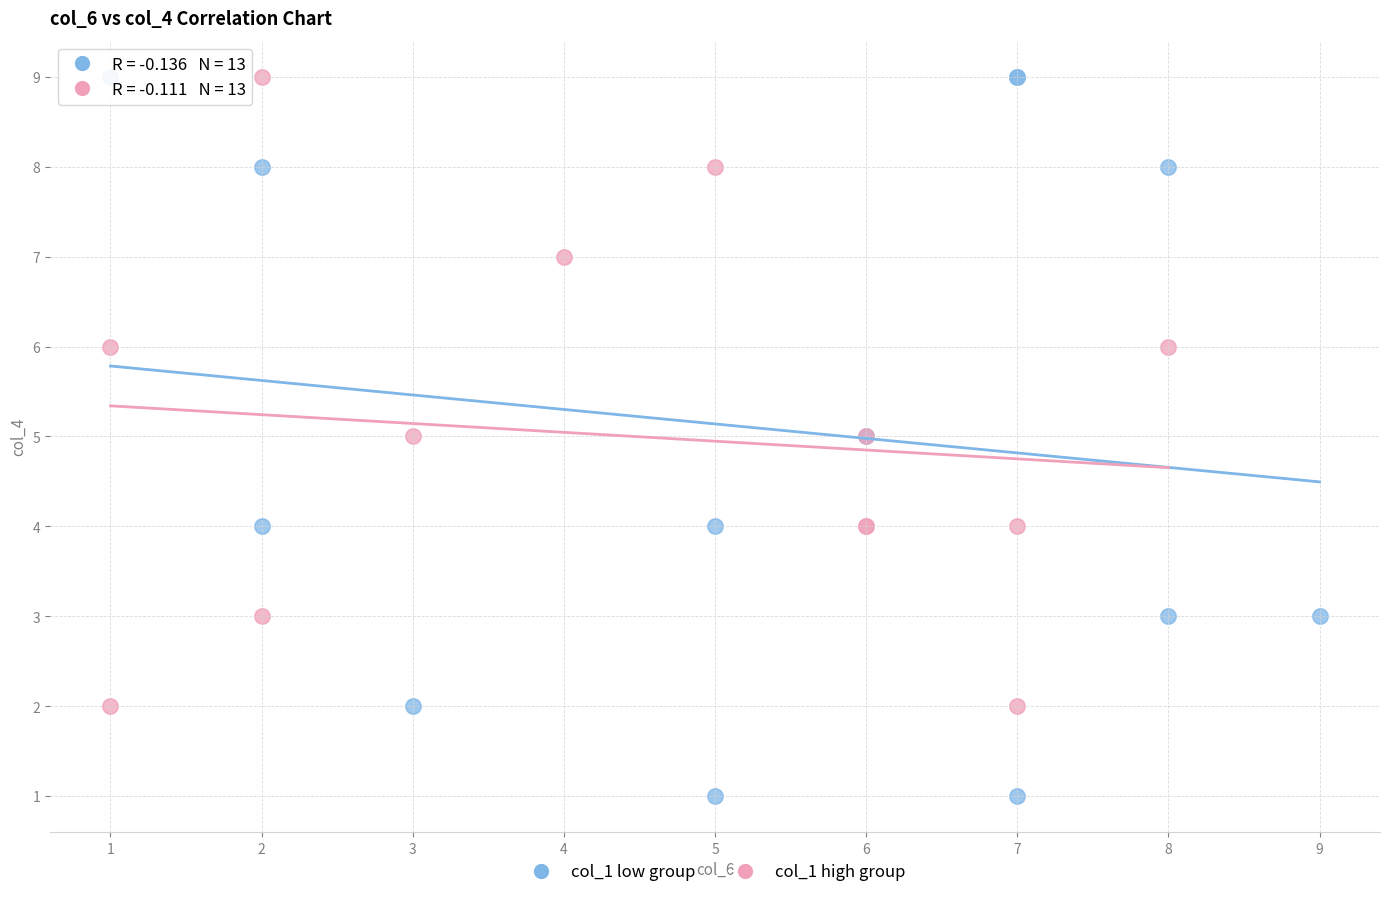

Which series has the largest Y range (max minus min)?

col_1 low group